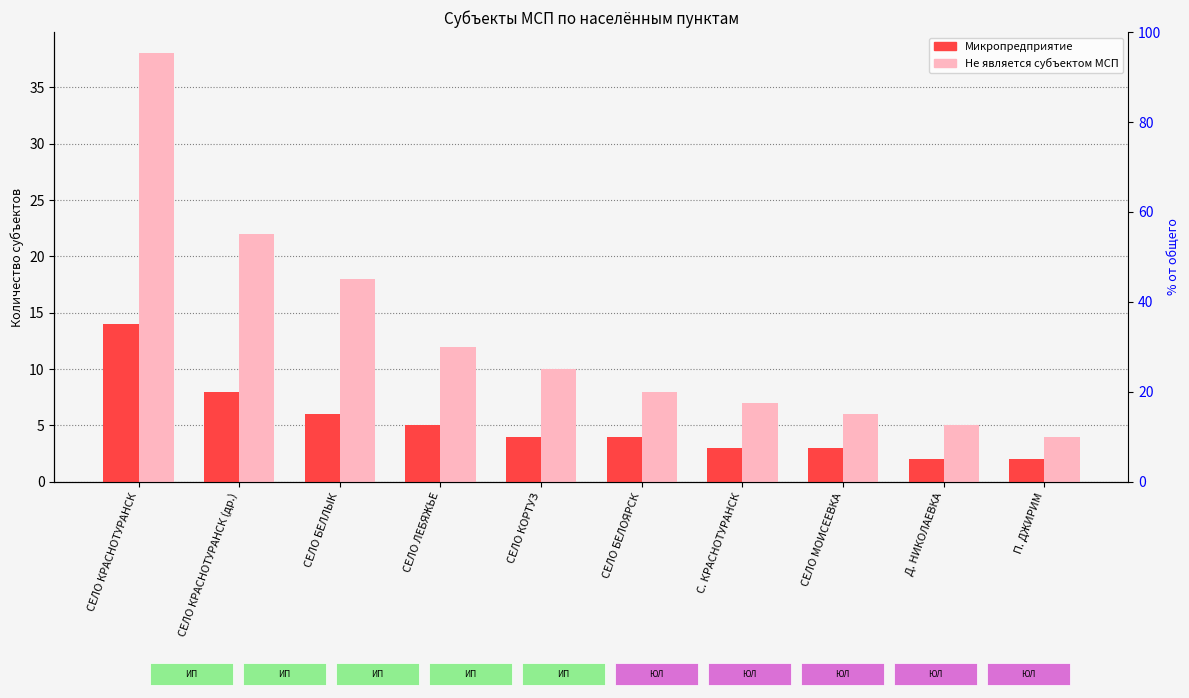

What is the label of the 7th bar from the left?

С. КРАСНОТУРАНСК